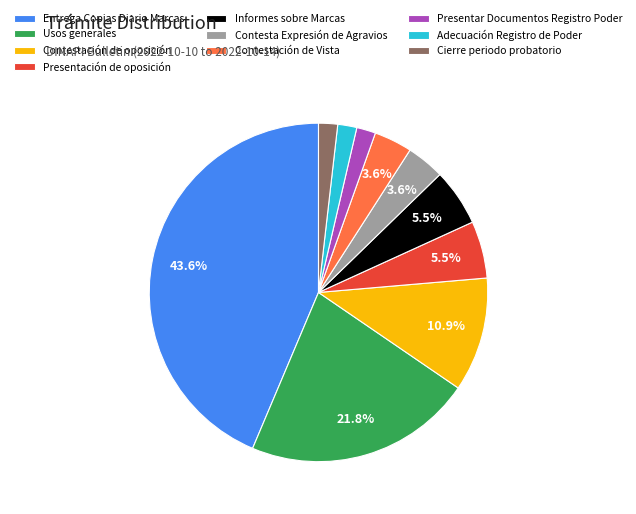

Which has a higher value, Contestación de Vista or Presentar Documentos Registro Poder?

Contestación de Vista